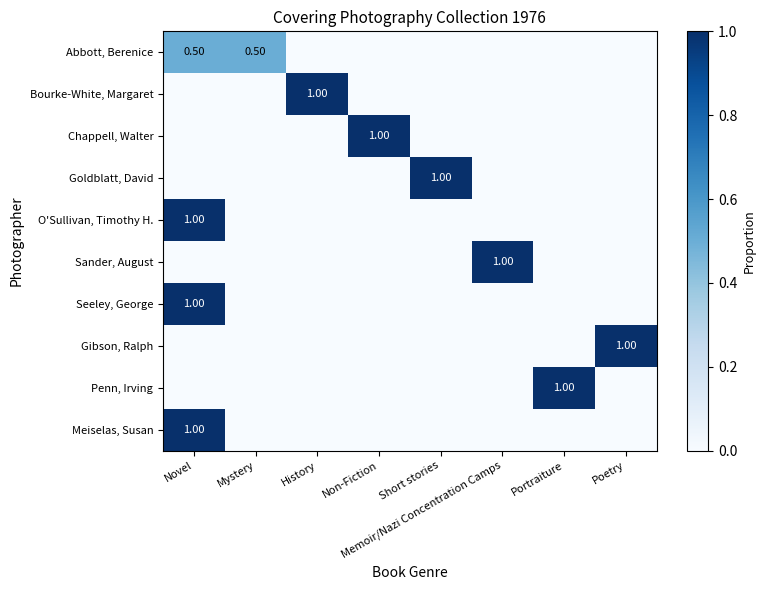

Which category has the highest value across all series?

History